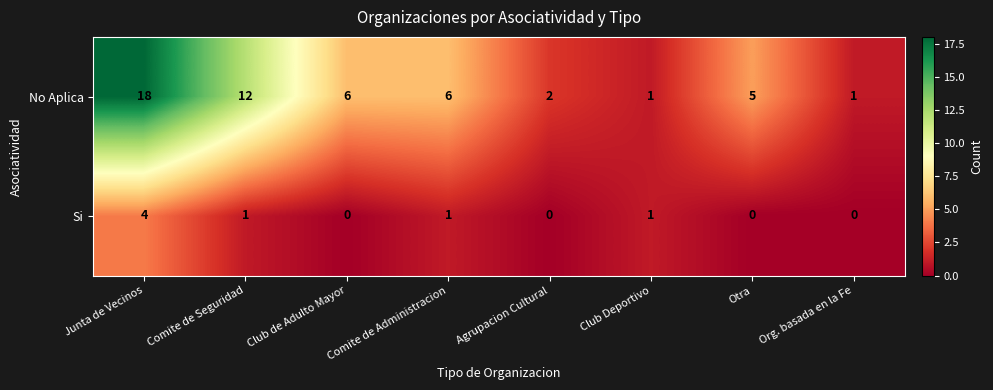

What is the sum of all No Aplica values?

51